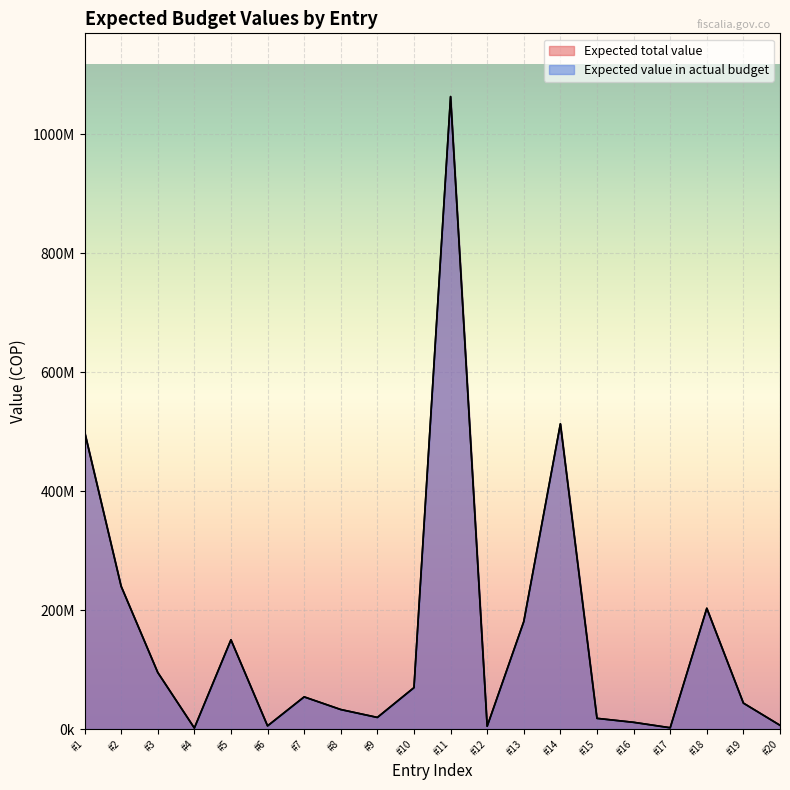

What is the difference between the second highest and minimum values in the Expected value in actual budget series?

511240000